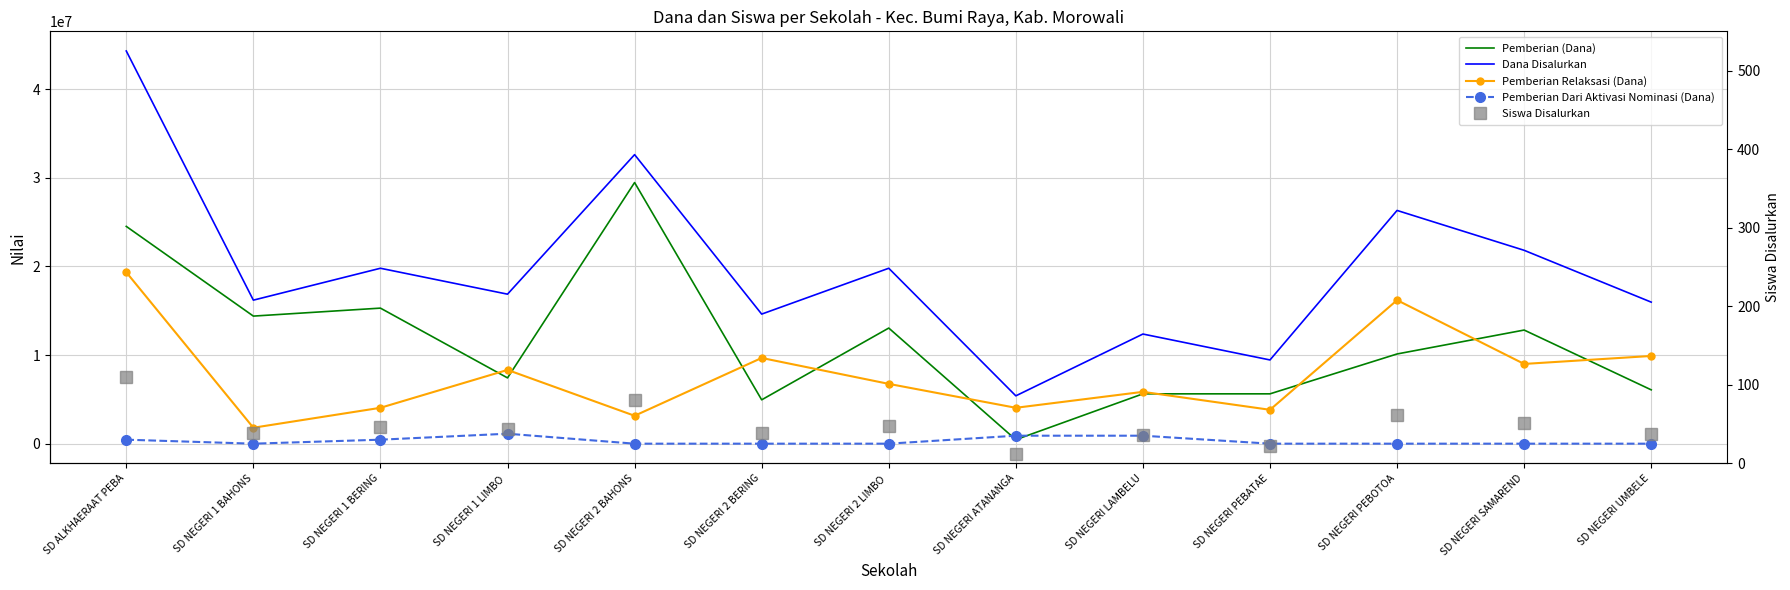

What is the total value across all series at SD NEGERI PEBATAE?

18900022